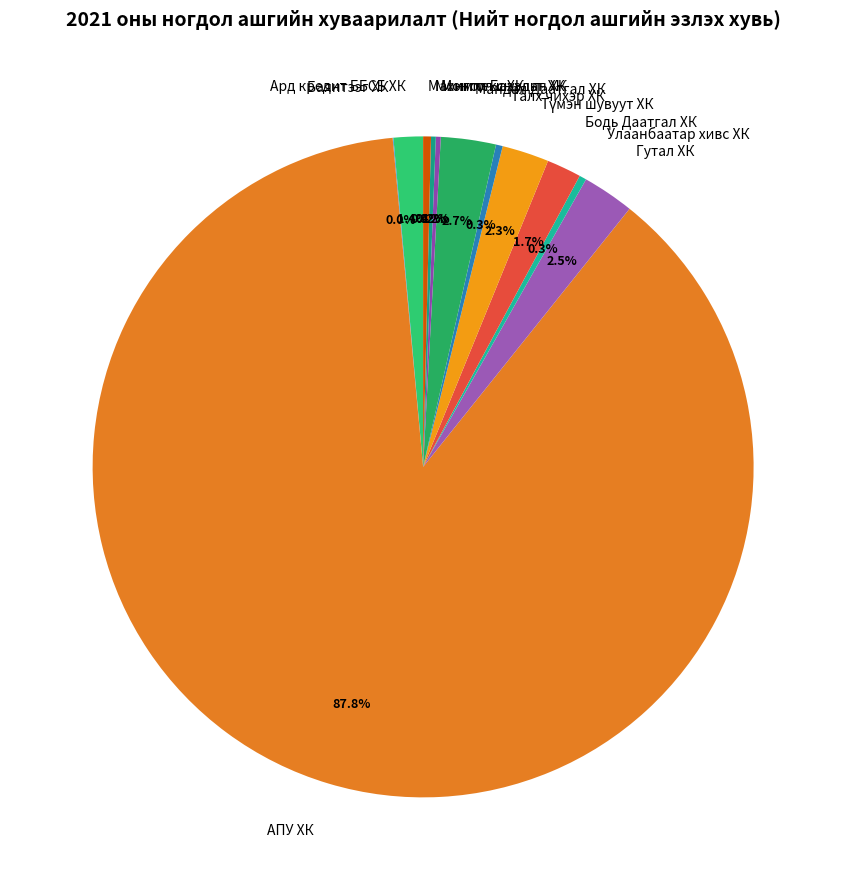

Which has a higher value, Улаанбаатар хивс ХК or АПУ ХК?

АПУ ХК